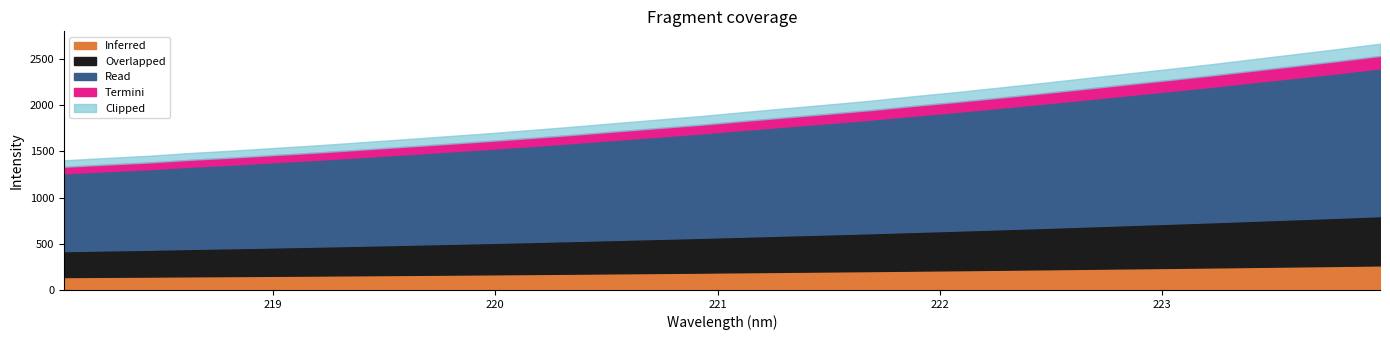

Reading right to left, transcribe all the data shown in this chart.

2666.0	2607.5	2552.4	2497.9	2442.6	2390.7	2340.2	2289.1	2238.6	2189.7	2141.4	2097.0	2049.3	2007.5	1966.9	1925.4	1882.8	1845.1	1807.0	1768.3	1732.0	1696.7	1663.6	1631.1	1599.0	1567.2	1538.6	1509.4	1483.7	1452.8	1428.7	1403.4